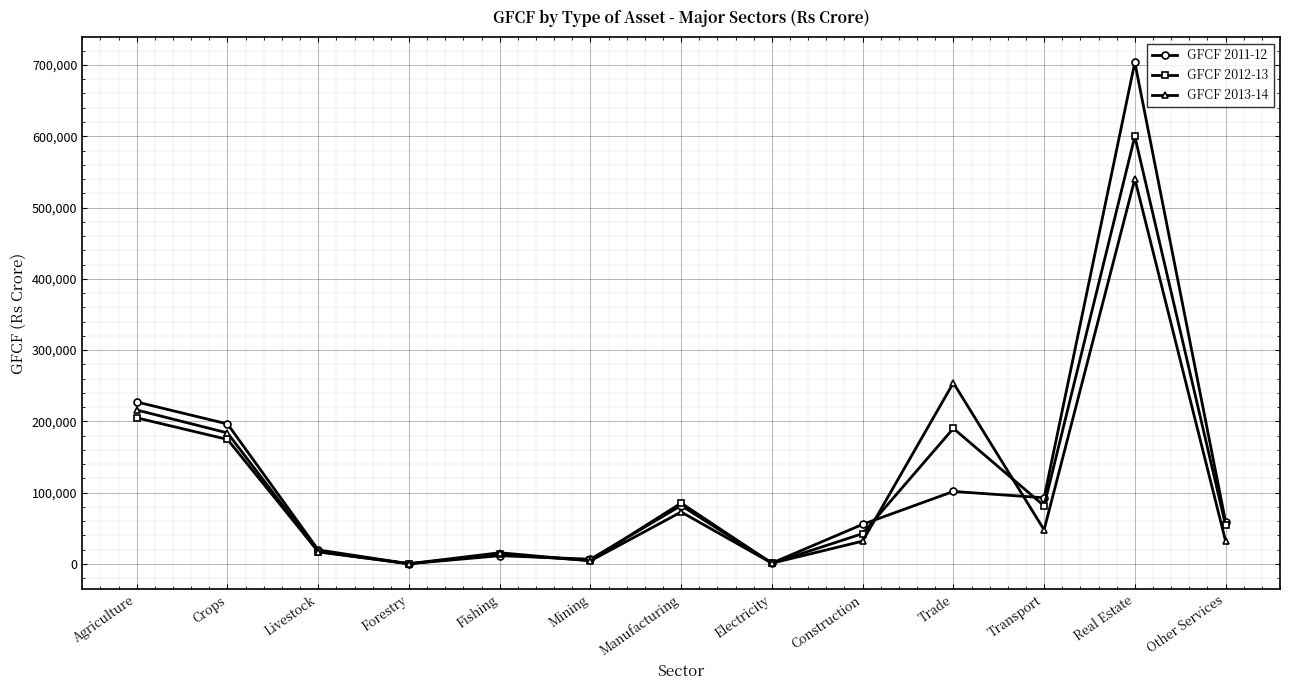

What is the total value across all series at Agriculture?

647707